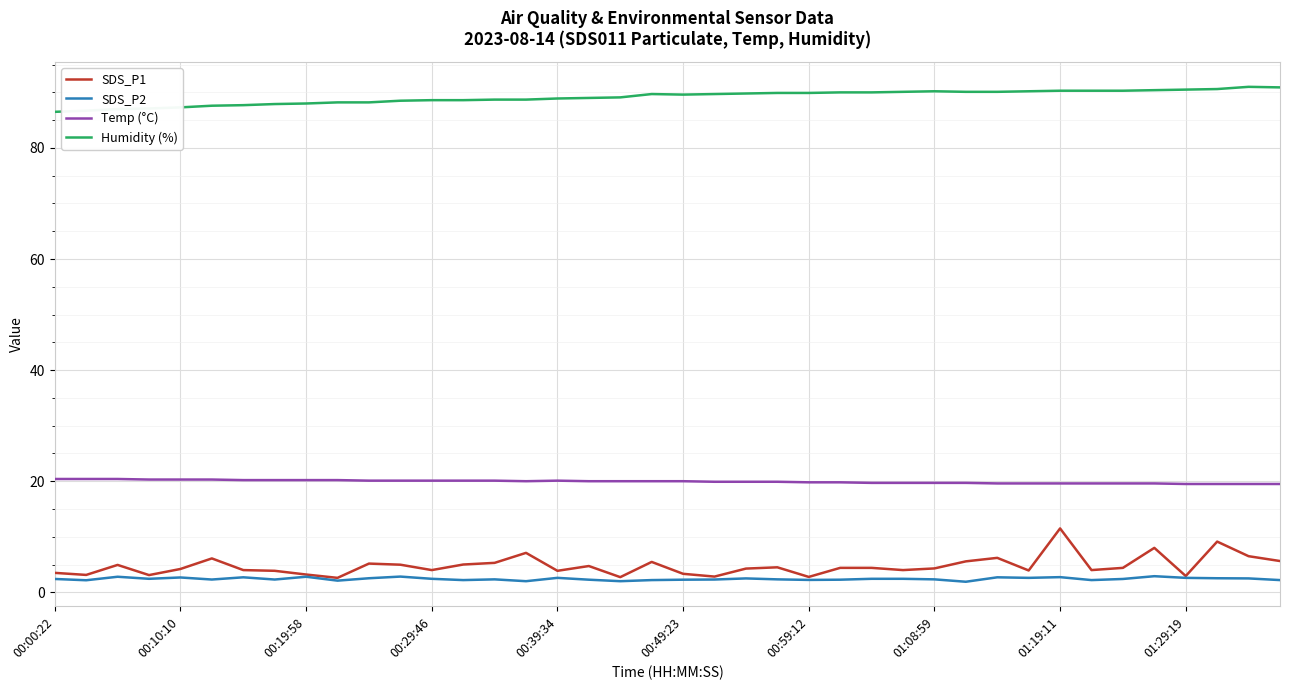

Which series has the widest spread of values?

SDS_P1